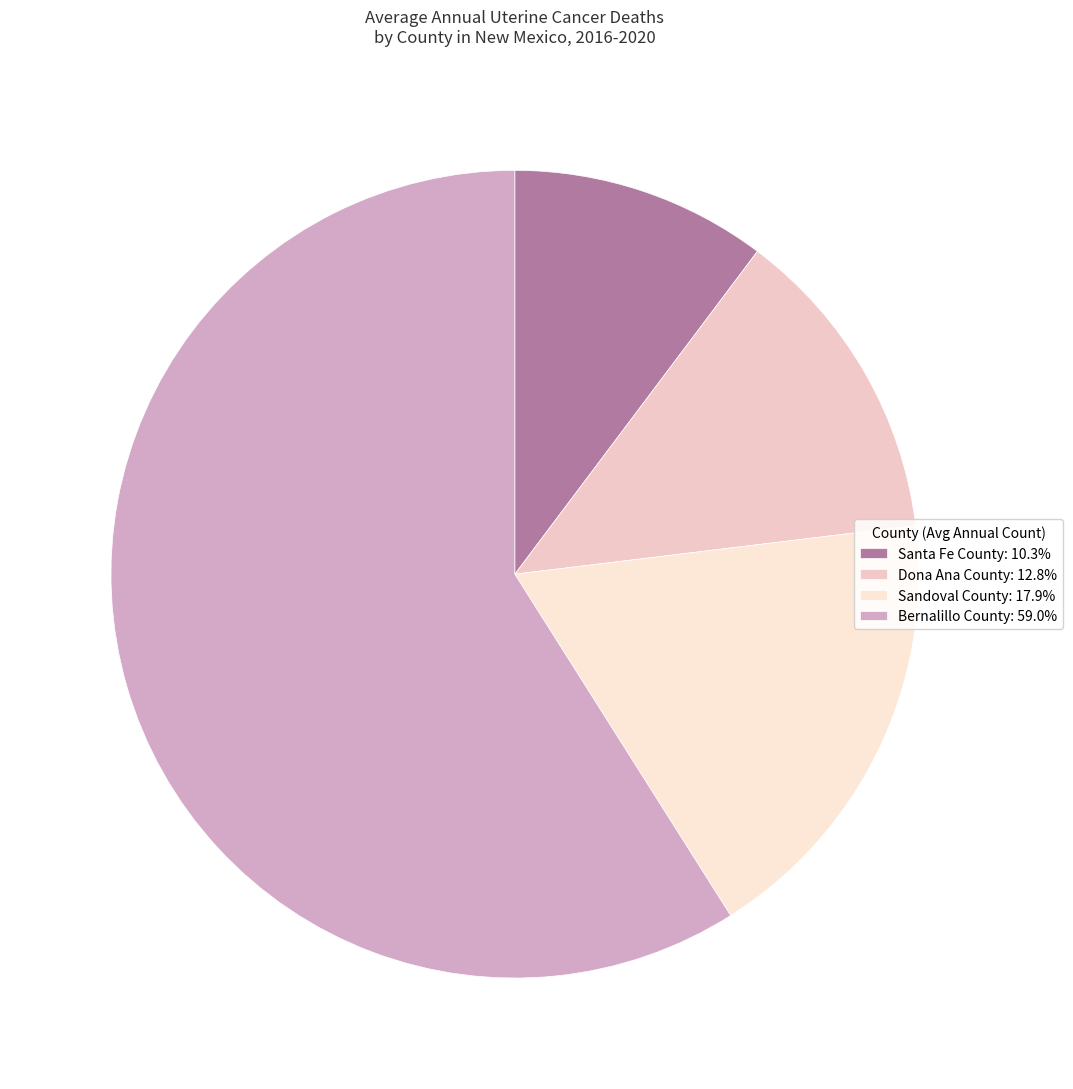

Does Santa Fe County represent more than half of the total?

No